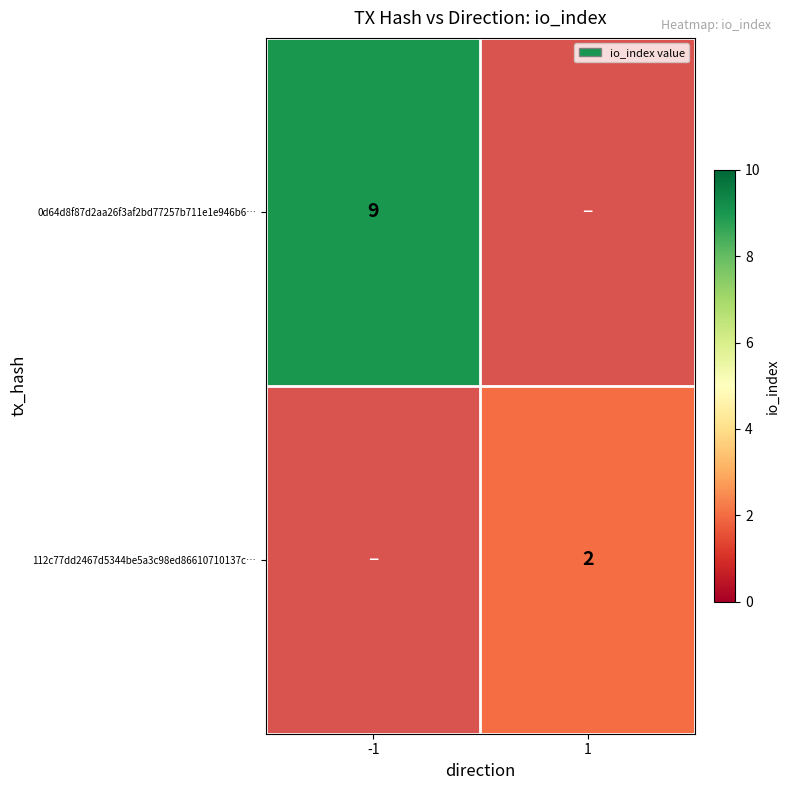

Is it true that 0d64d8f87d2aa26f3af2bd77257b711e1e946b6… equals 12 at -1?

False